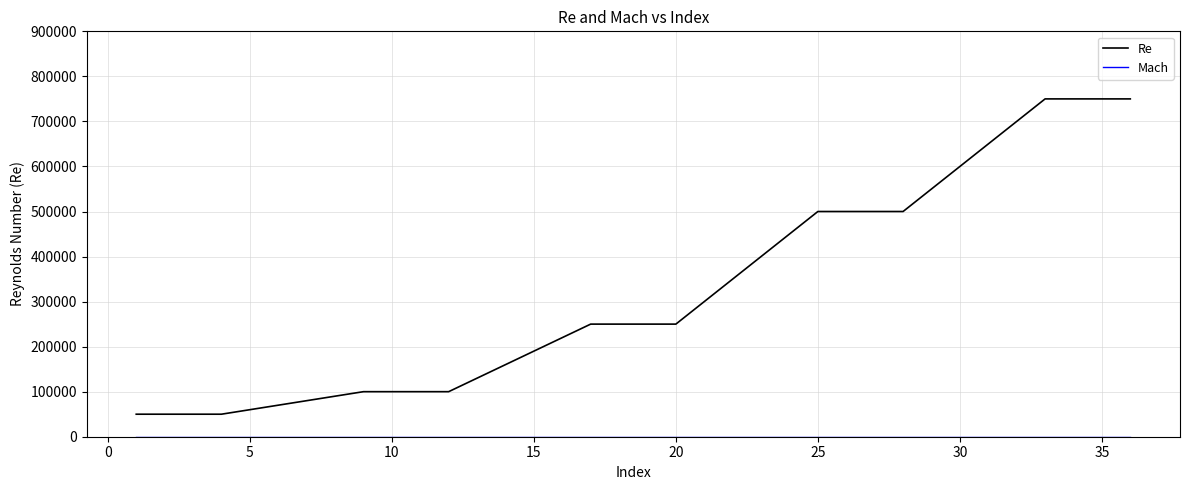

Which series has the widest spread of values?

Re